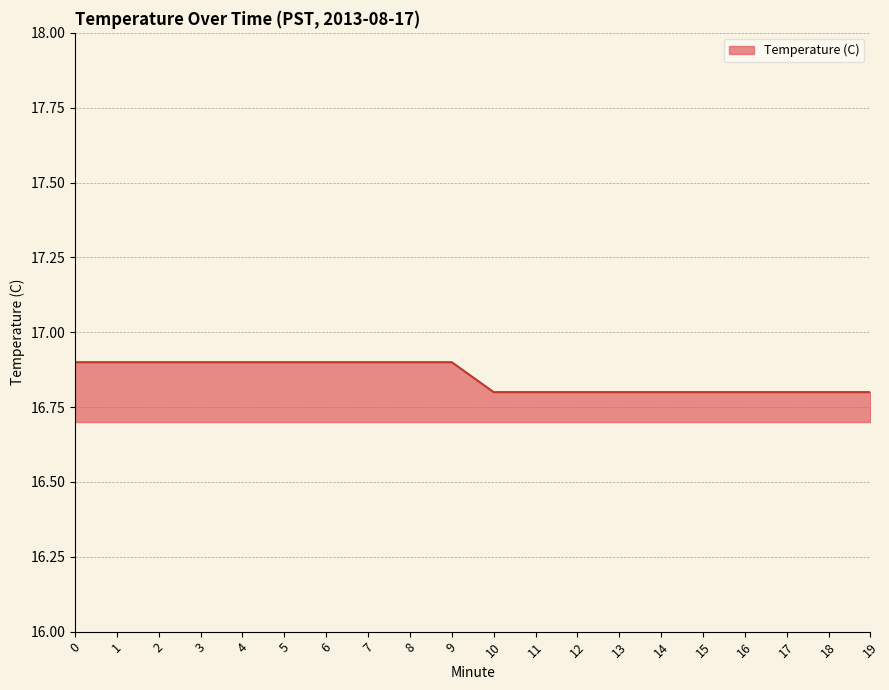

What is the sum of the values at 16 and 12?

33.6